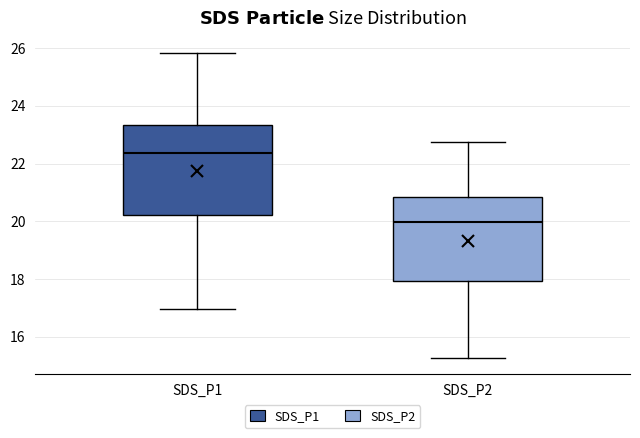

Which box has the highest median line?

SDS_P1